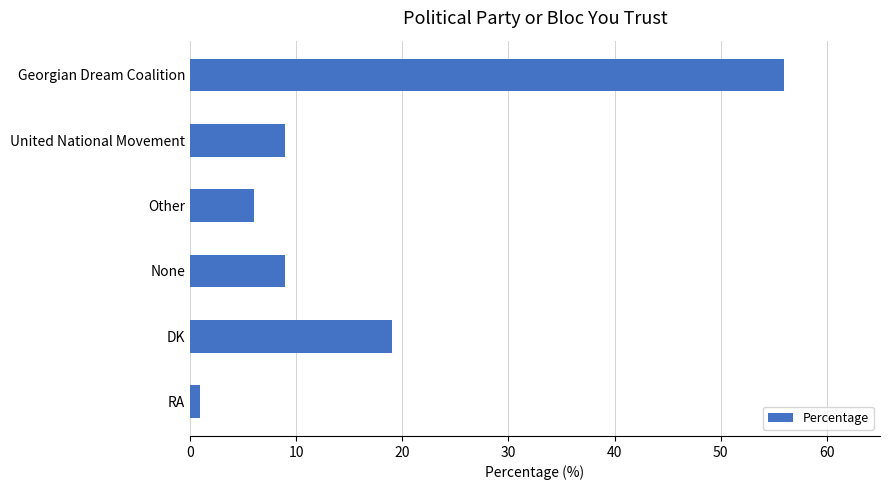

True or false: the data shows 9 at United National Movement.

True